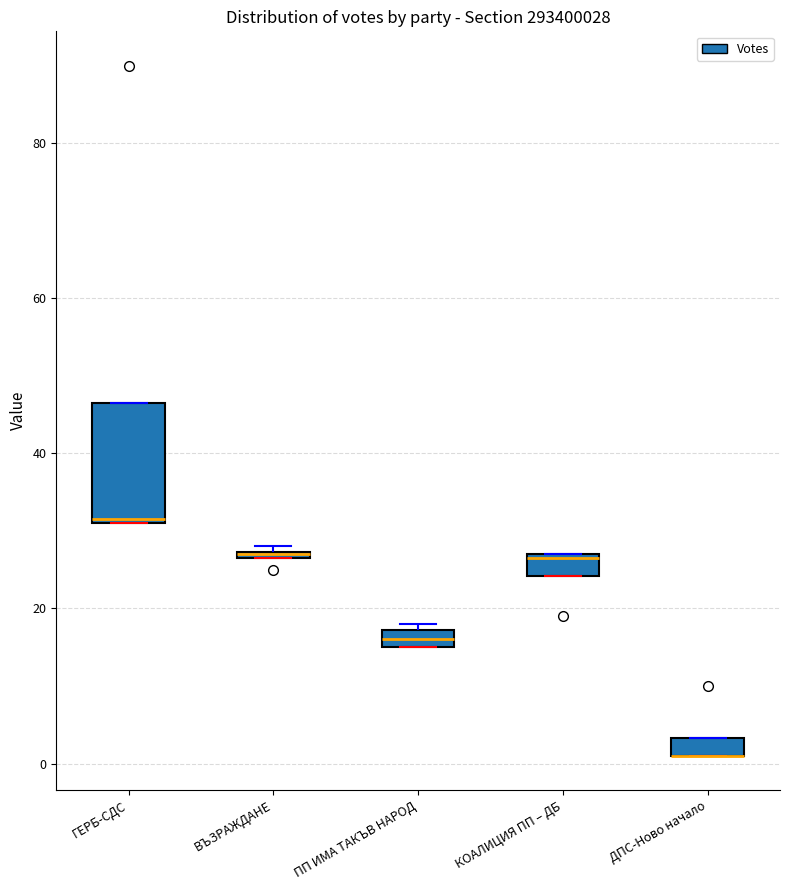

Which box is the tallest, from its lower edge to its upper edge?

ГЕРБ-СДС